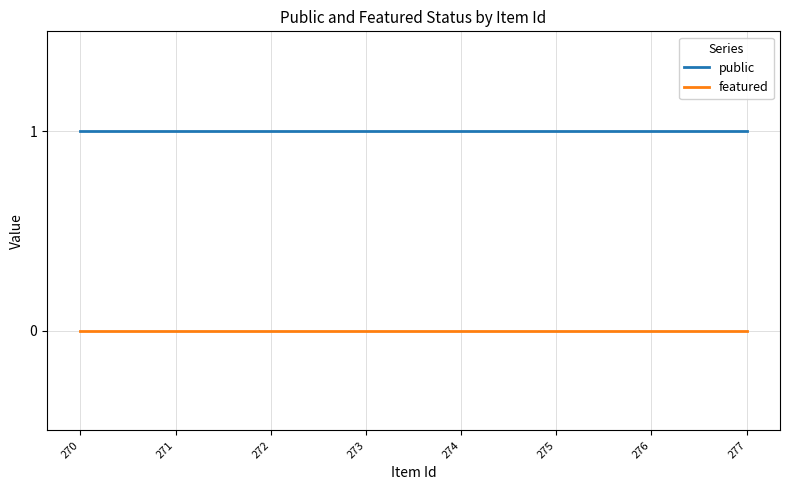

Which series has the largest total across all categories?

public